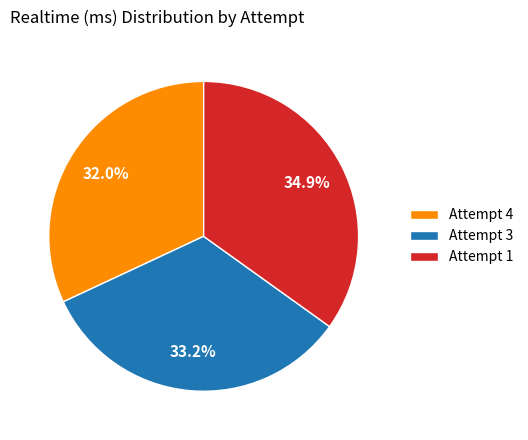

Is it true that Attempt 3 is 33% of the pie?

True